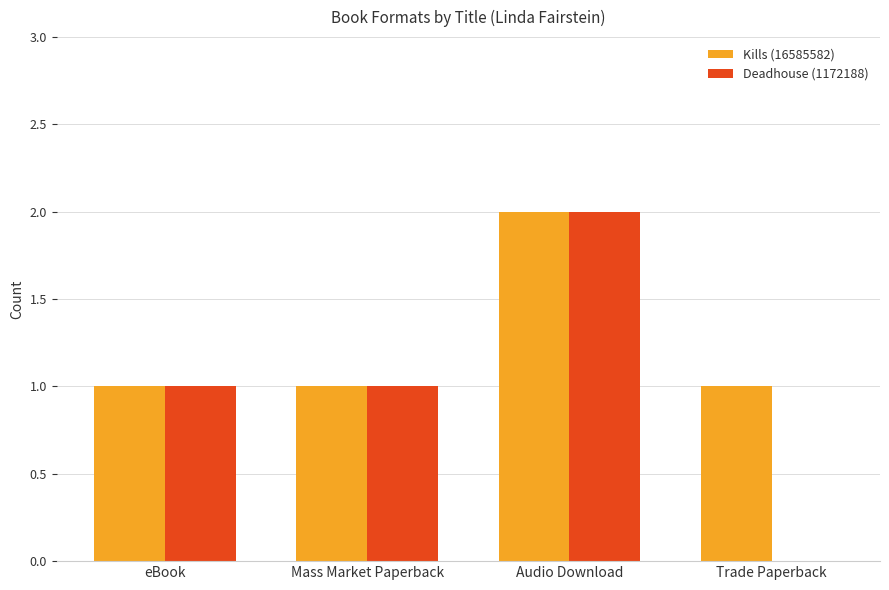

Is the value of Kills (16585582) at Audio Download greater than the value of Deadhouse (1172188) at Trade Paperback?

Yes